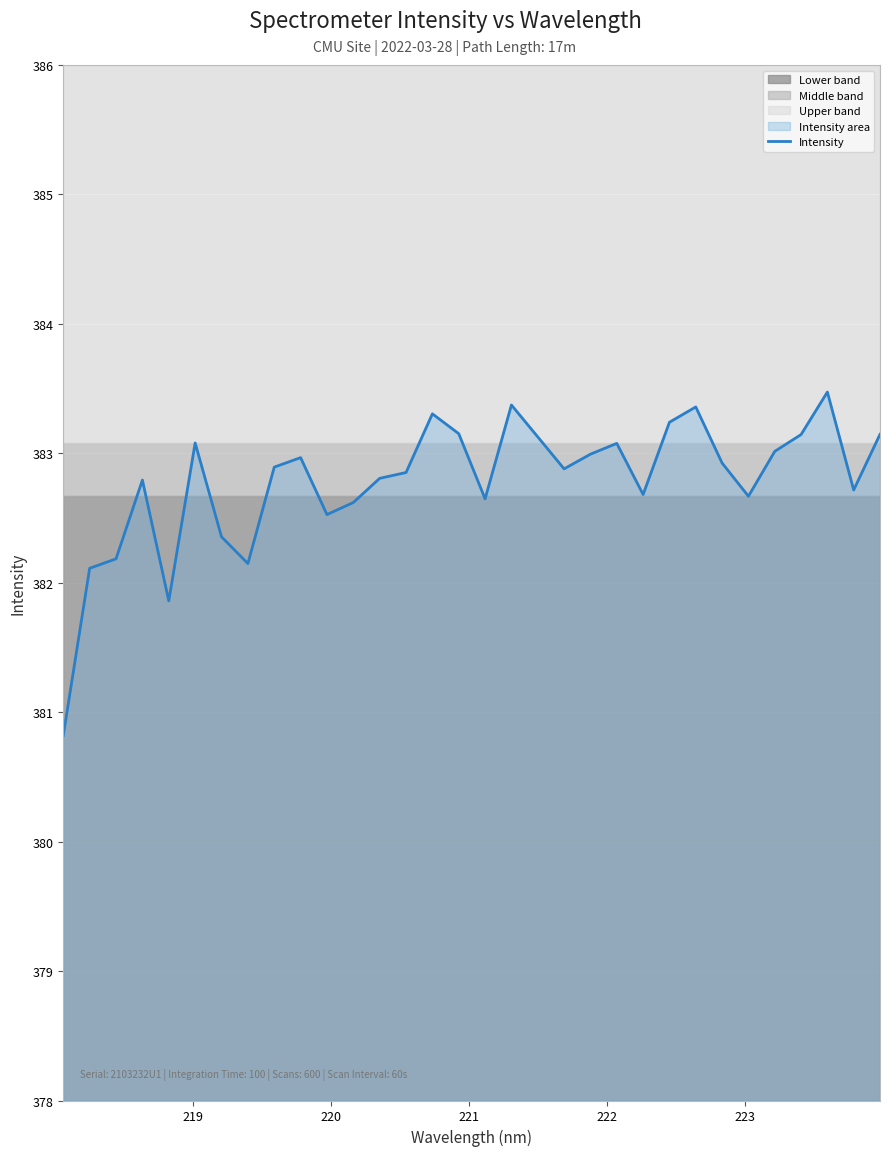

How many values exceed 382?

30